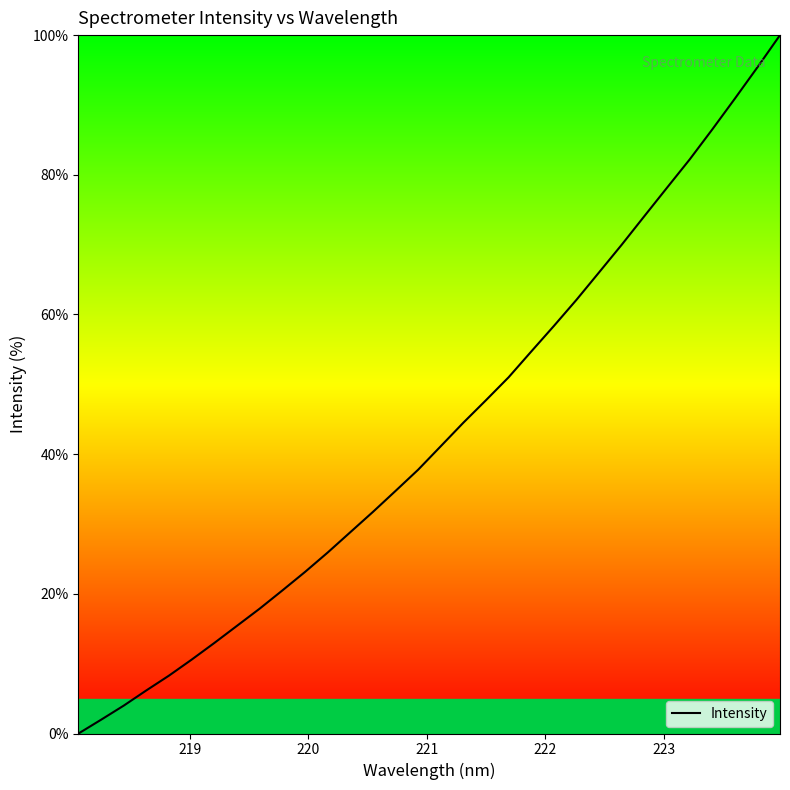

How many values are below 41?

16